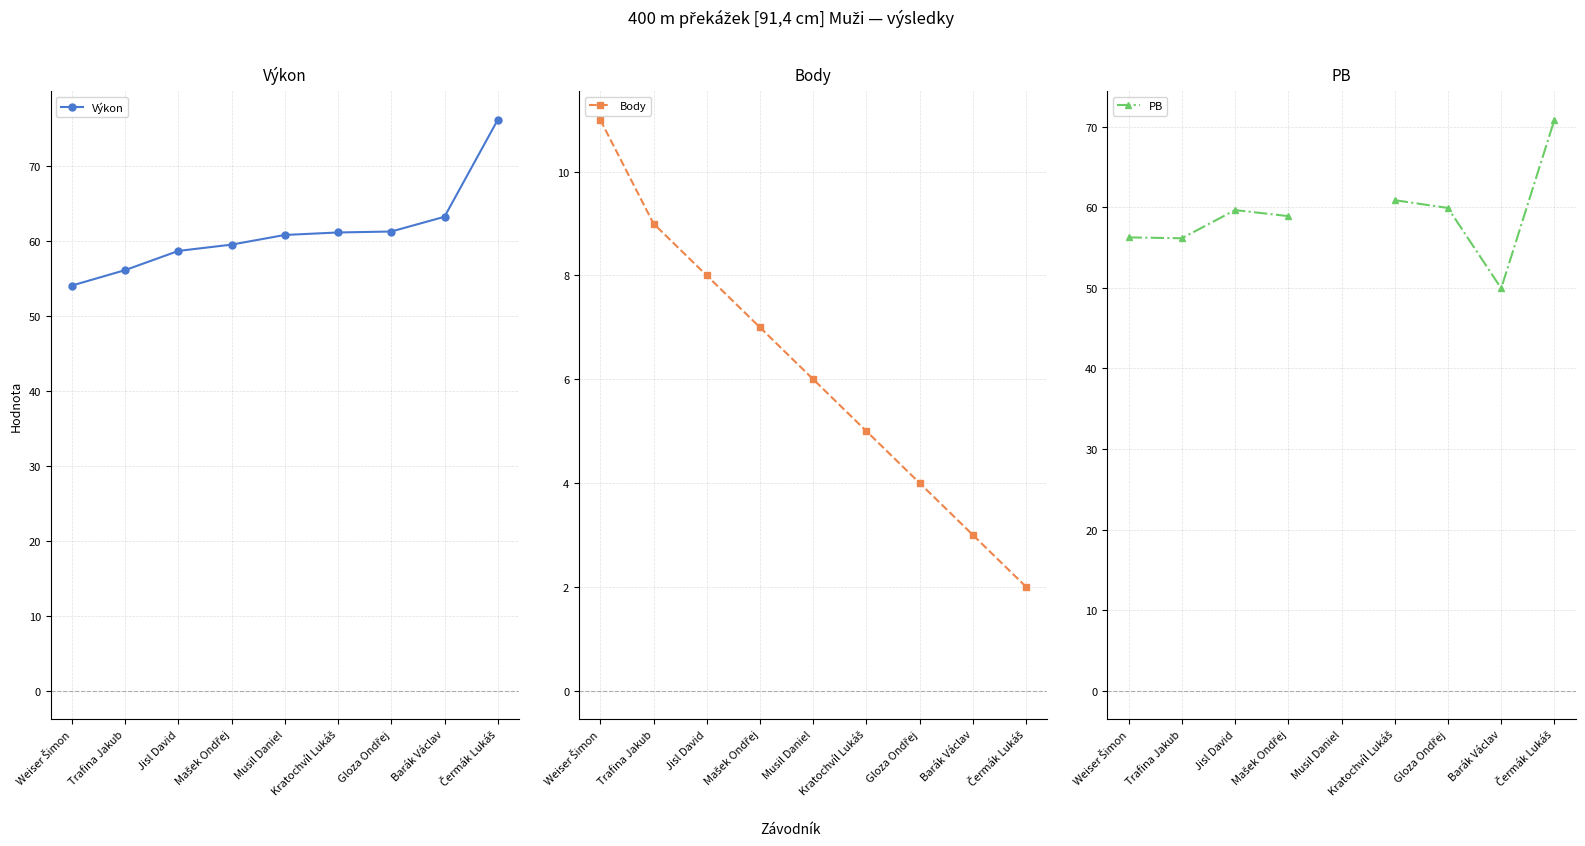

At which label does PB reach its minimum?

Barák Václav